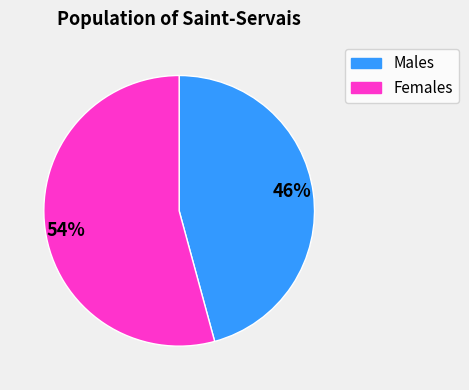

The 46% slice represents 46% of the pie. True or false?

True